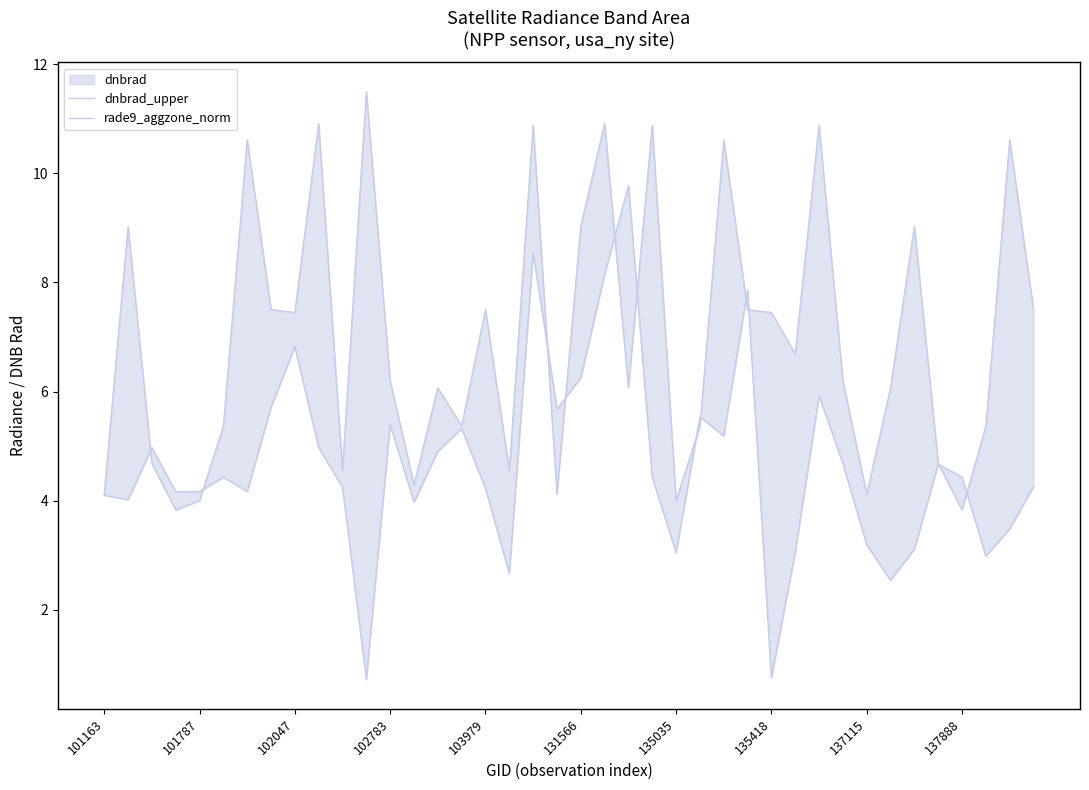

What is the value of the rade9_aggzone_norm point at the 33rd from the left?

3.2